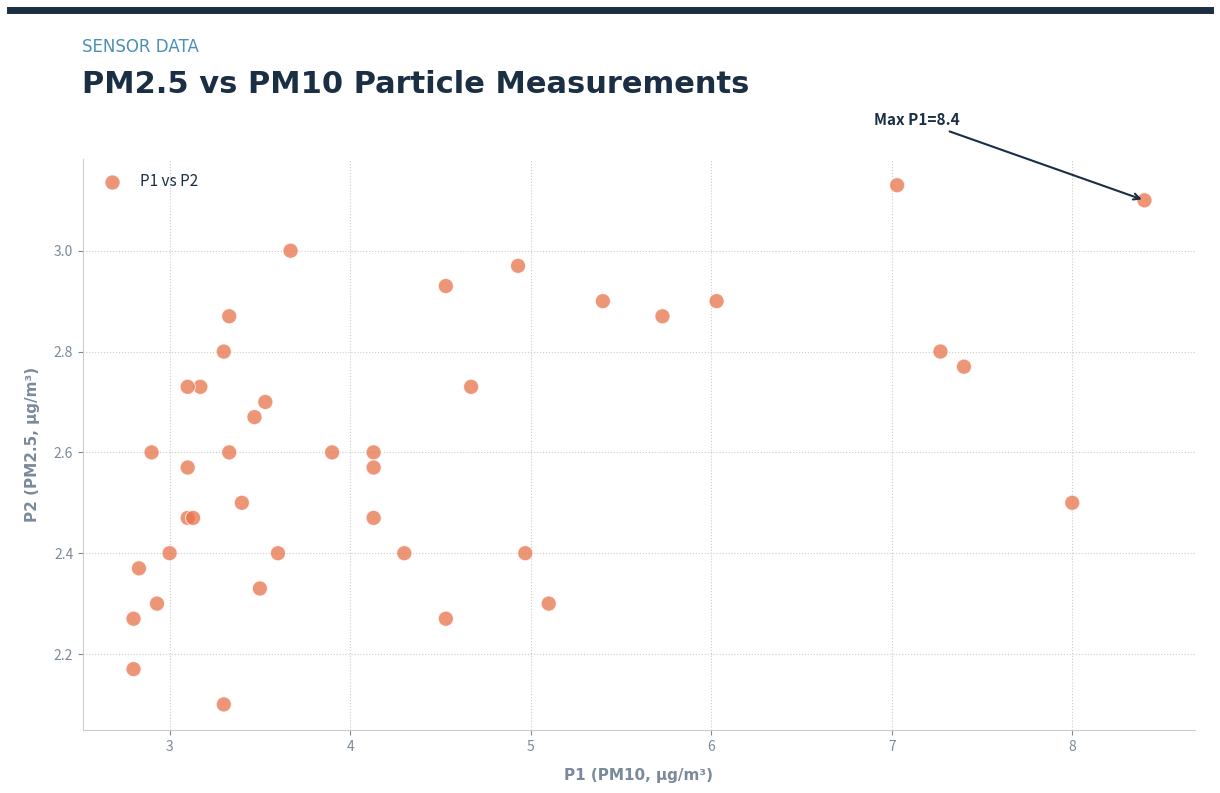

What Y value in the scatter plot is closest to 2?

2.1